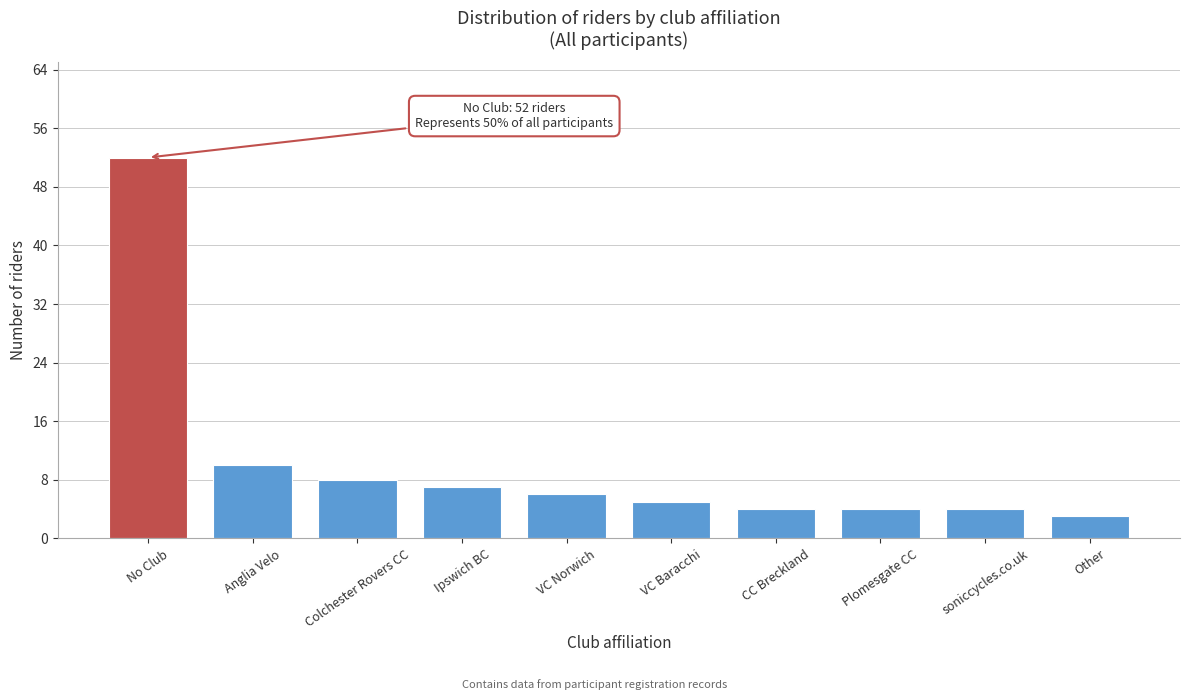

Reading right to left, transcribe all the data shown in this chart.

3	4	4	4	5	6	7	8	10	52